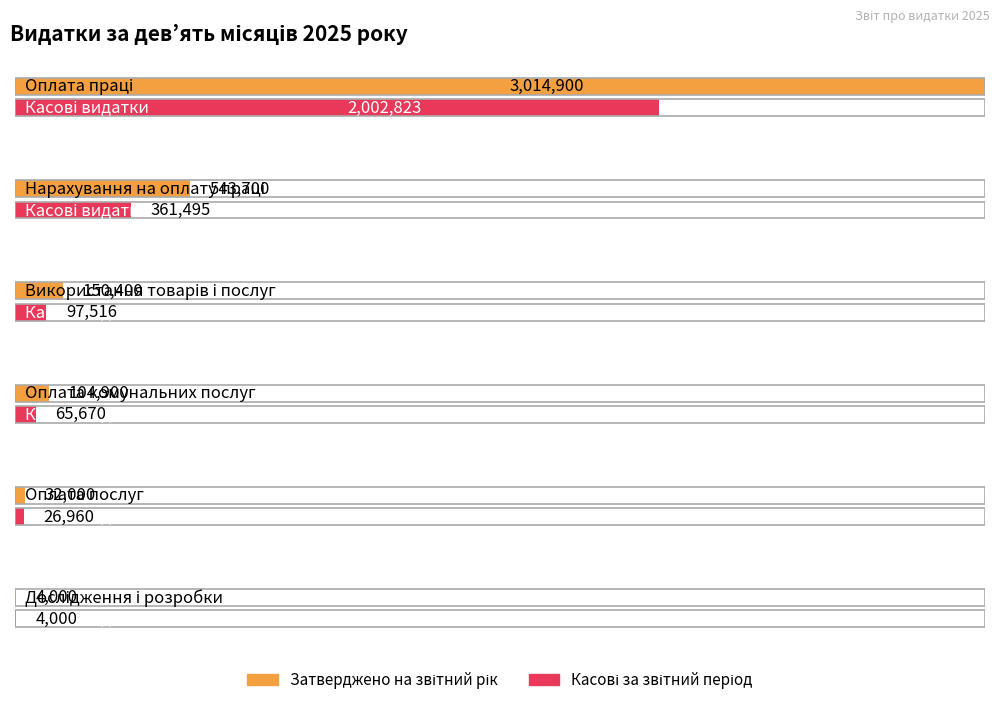

What is the label of the 3rd bar from the right?

Оплата комунальних послуг